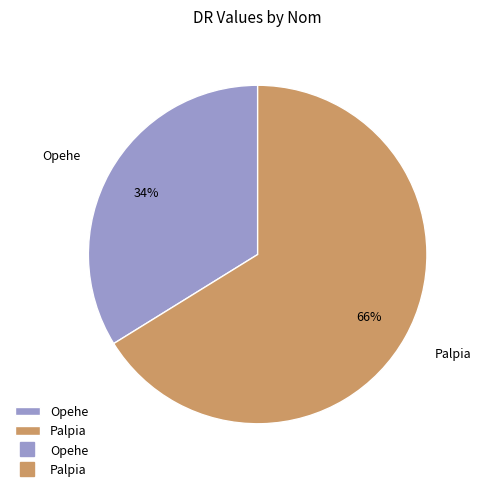

To the nearest percent, what is the combined percentage of Opehe and Palpia?

100%